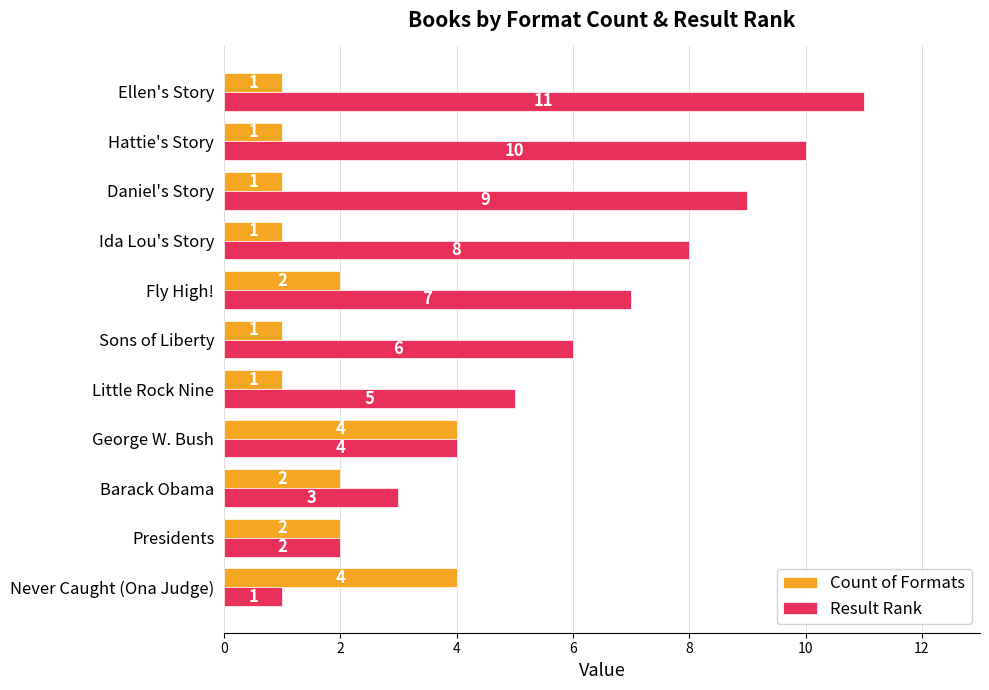

Is the value of Count of Formats at George W. Bush greater than the value of Result Rank at Never Caught (Ona Judge)?

Yes